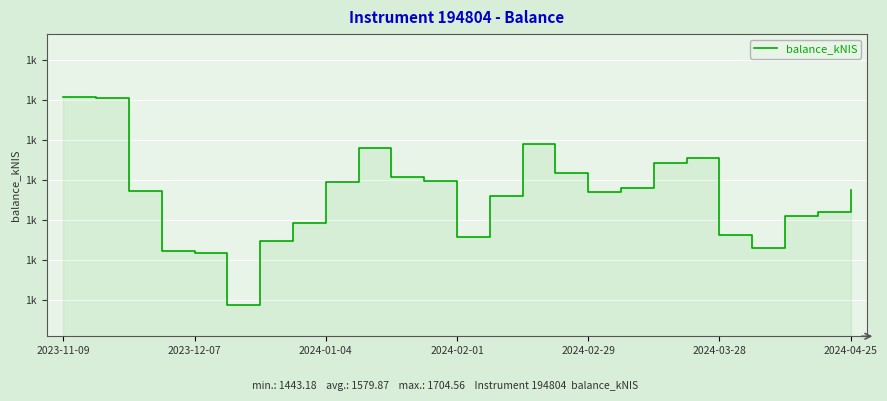

At which category does the data reach its first local peak?

9